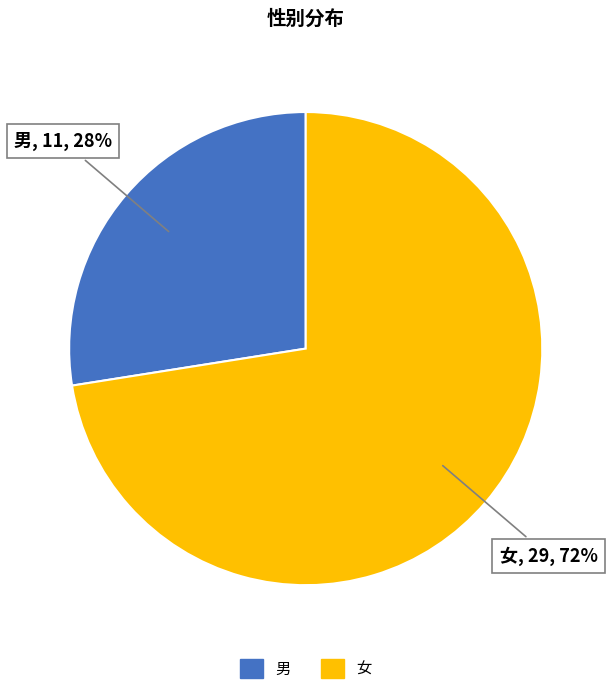

What is the largest slice in the pie chart?

女